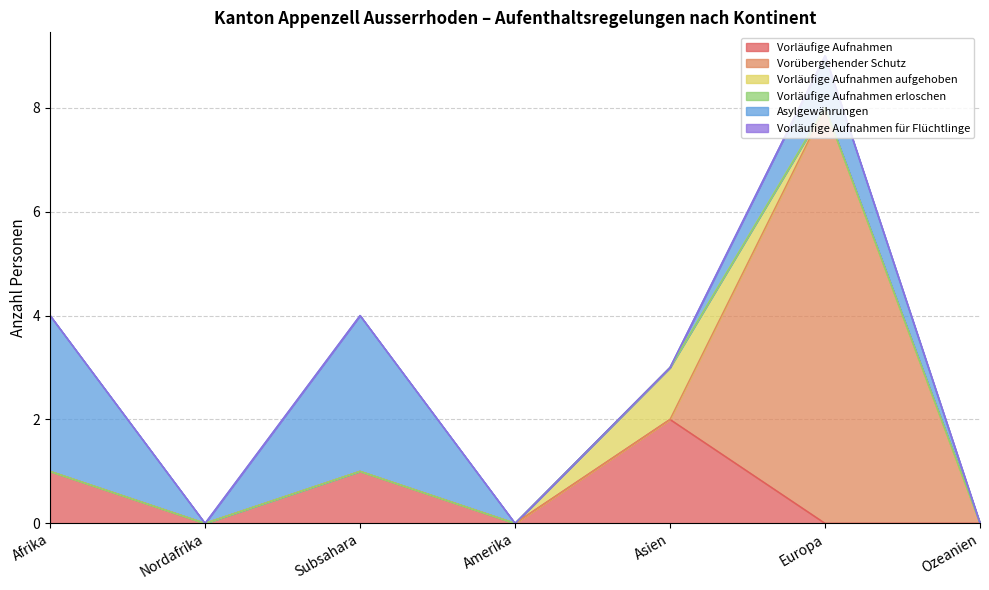

At which category does the chart reach its peak across all series?

Europa